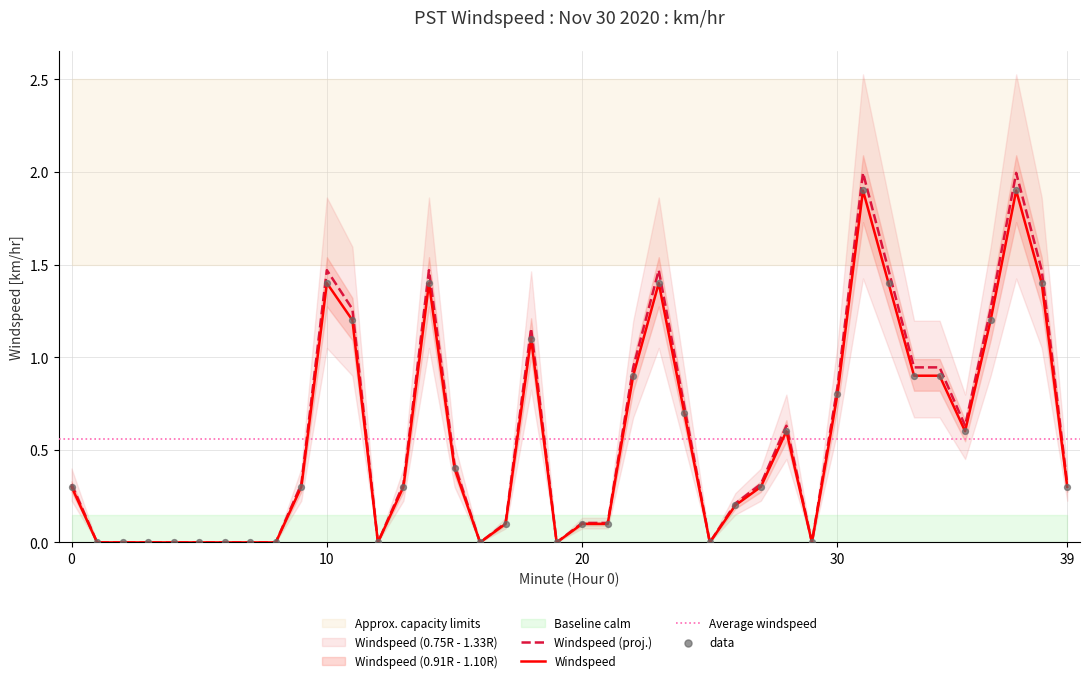

Which series has the widest spread of Y values?

Windspeed (km/hr)